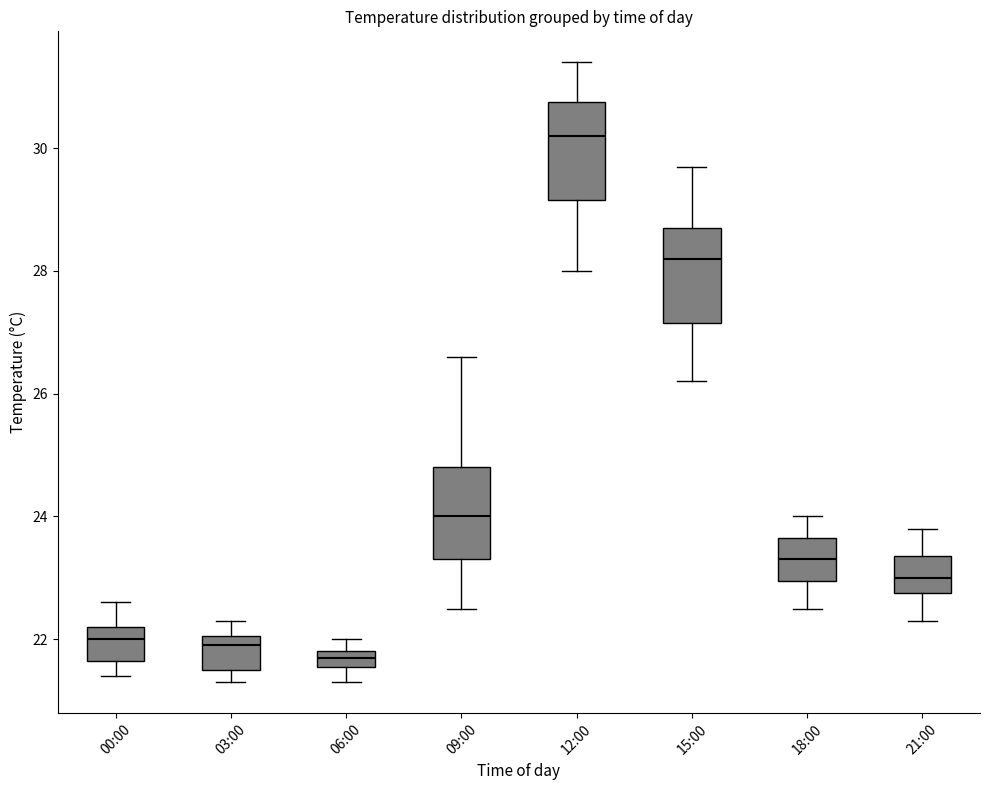

Which box's median line is the highest?

12:00